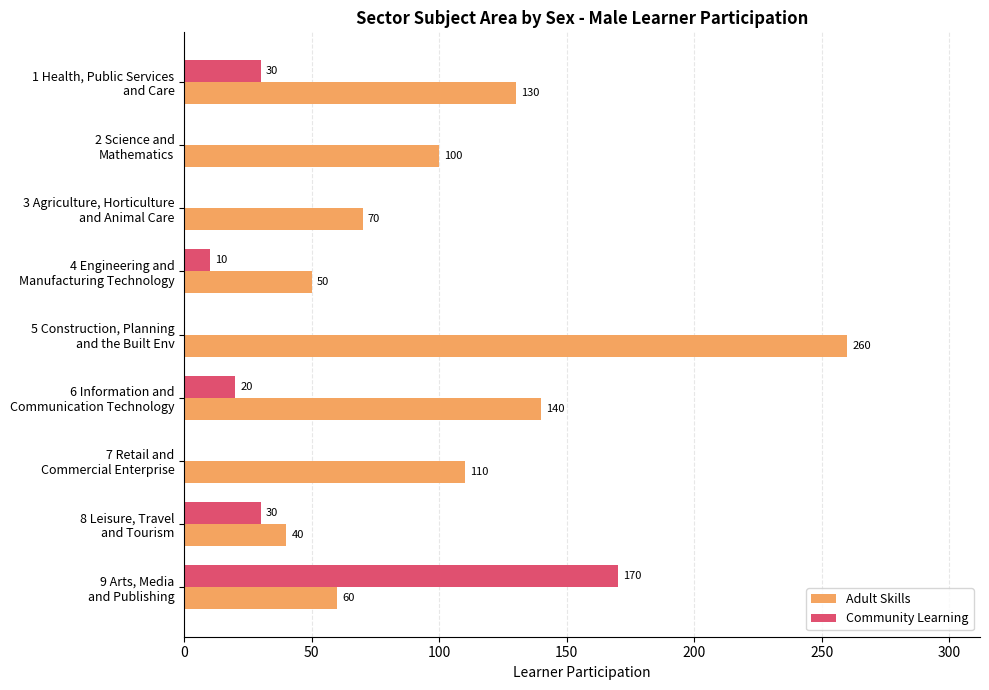

What is the greatest value displayed?

260